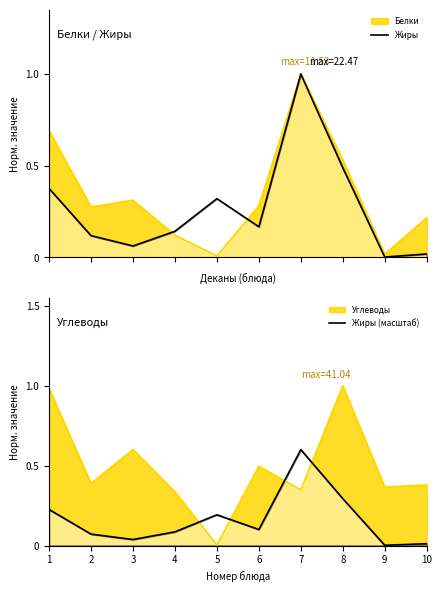

Is the value of Жиры at 10 greater than the value of Жиры (масштаб) at 4?

No